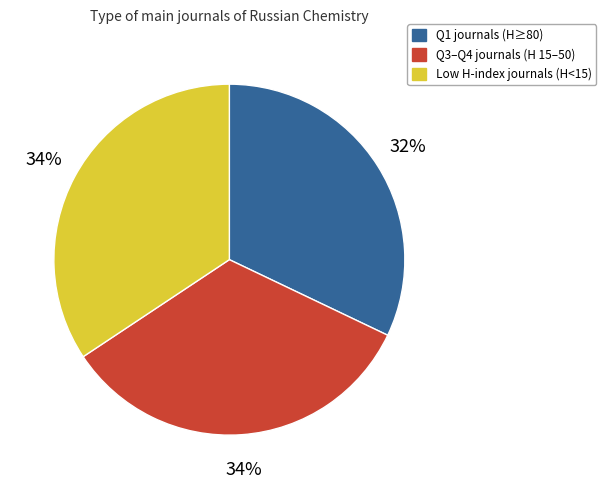

How many slices are in this pie chart?

3